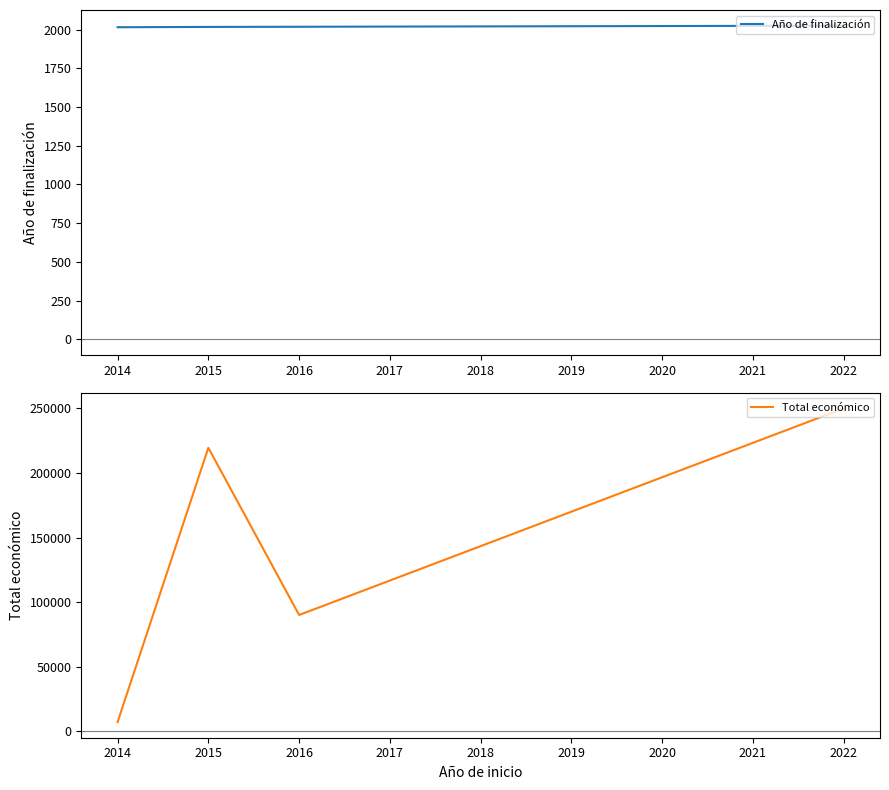

What is the difference between the maximum and minimum values in the Total económico series?

242800